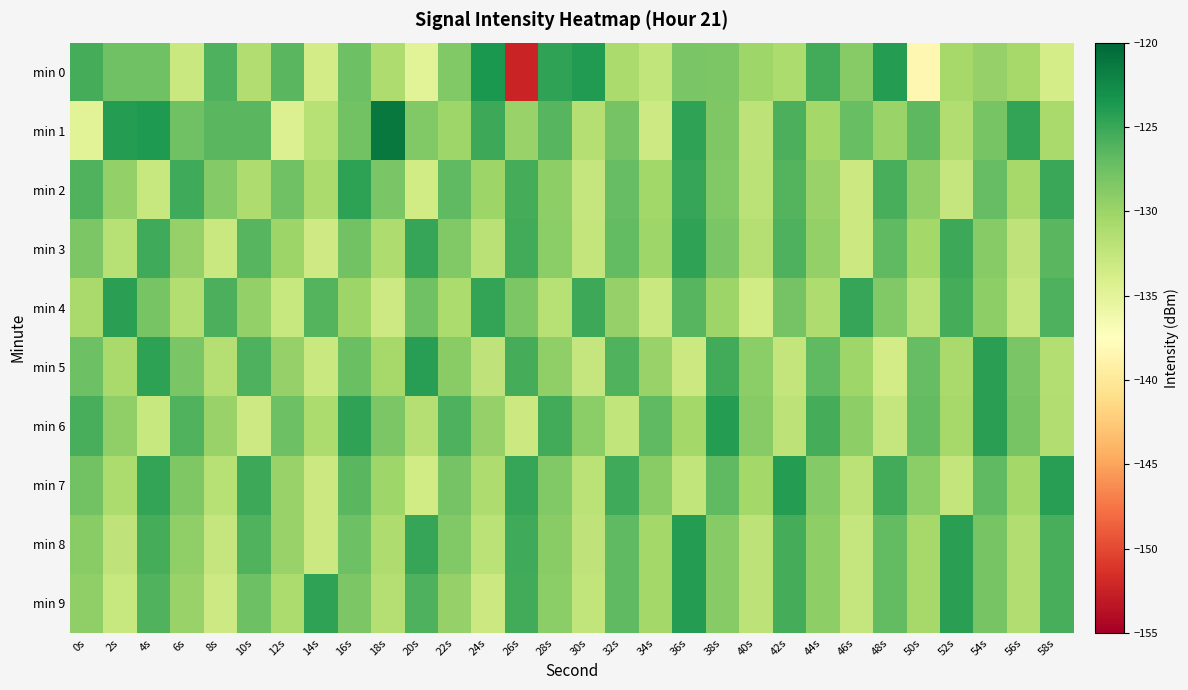

Which series has the largest range (max minus min)?

min 0